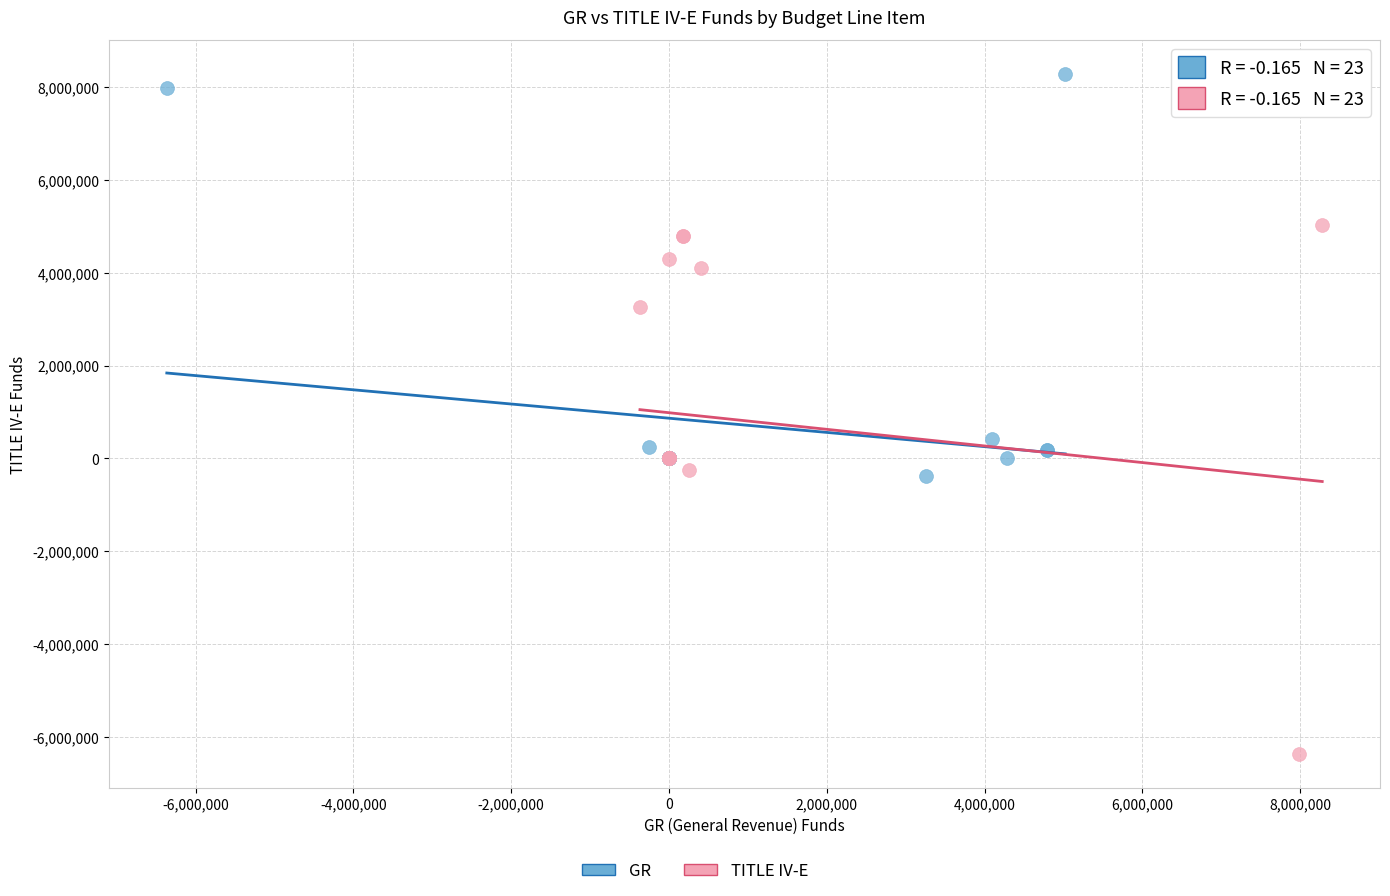

Which series reaches the maximum Y coordinate?

GR